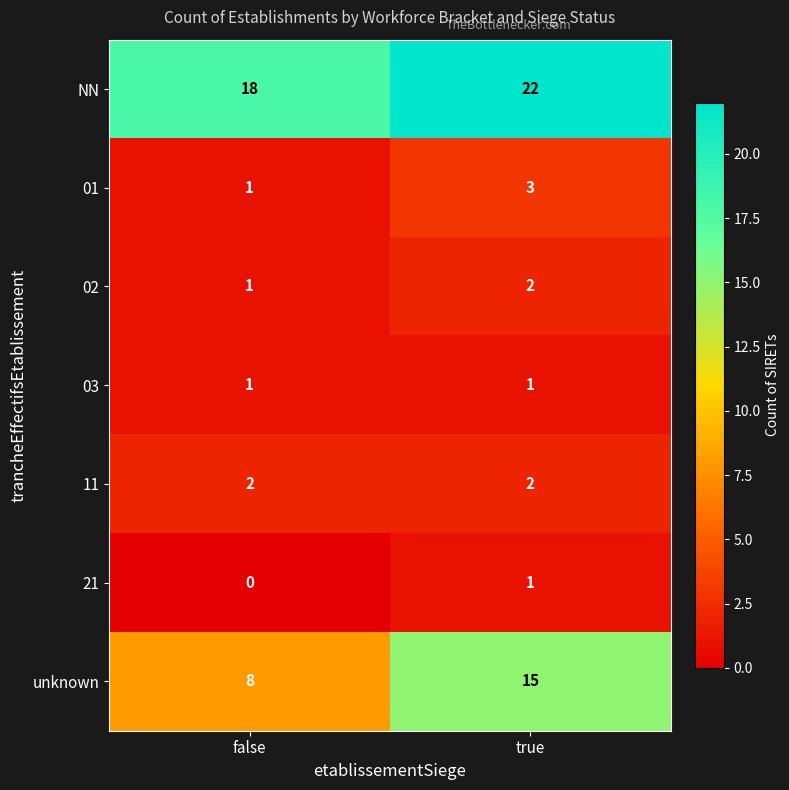

List the labels in order of 01 value, smallest first.

false, true